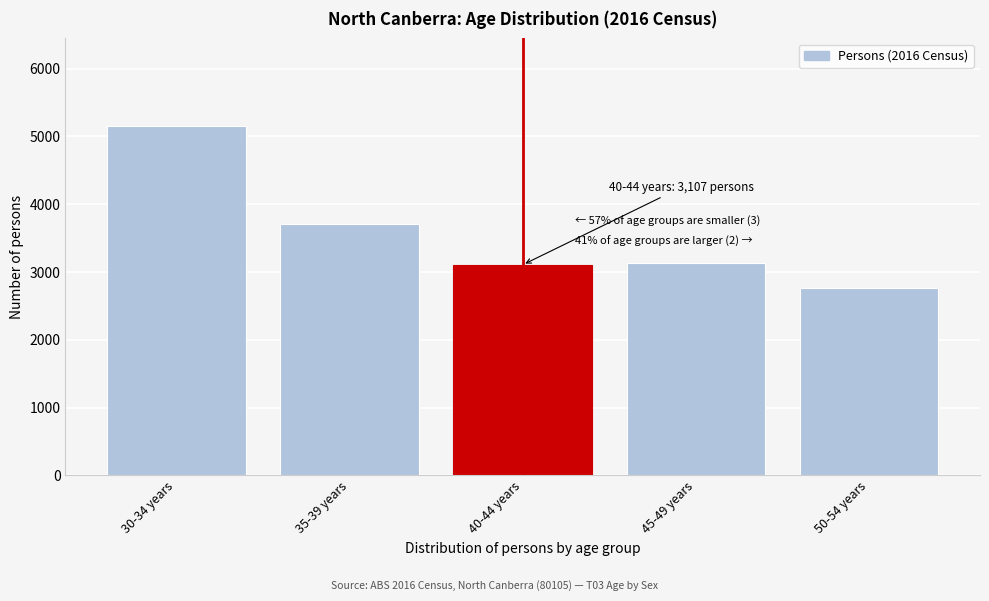

Read the value at 45-49 years, to the nearest 100.

3100